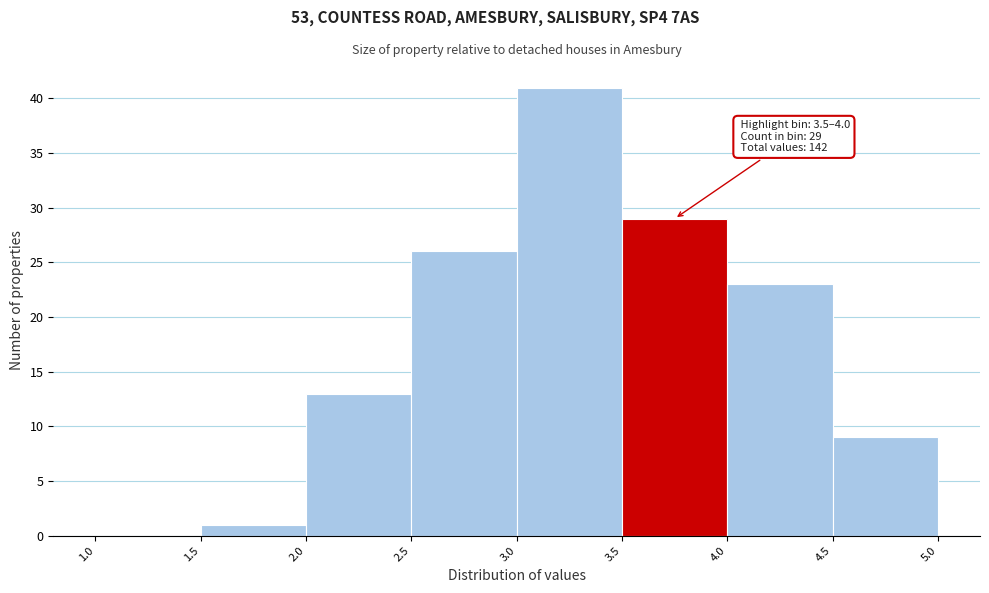

Which range on the x-axis has the tallest bar?

3.0 to 3.5